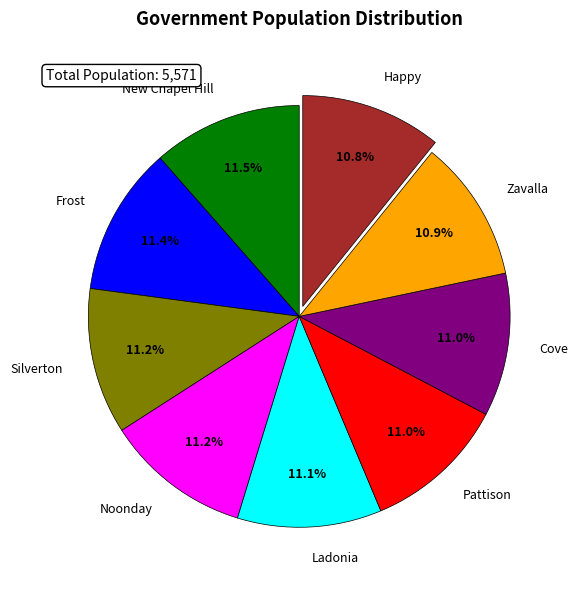

True or false: Frost accounts for 11% of the total.

True